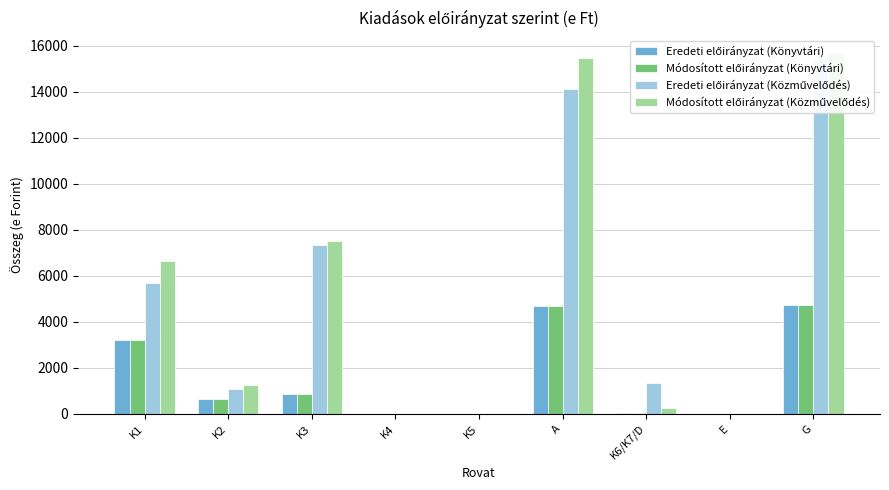

Which series has the largest total across all categories?

Módosított előirányzat (Közművelődés)